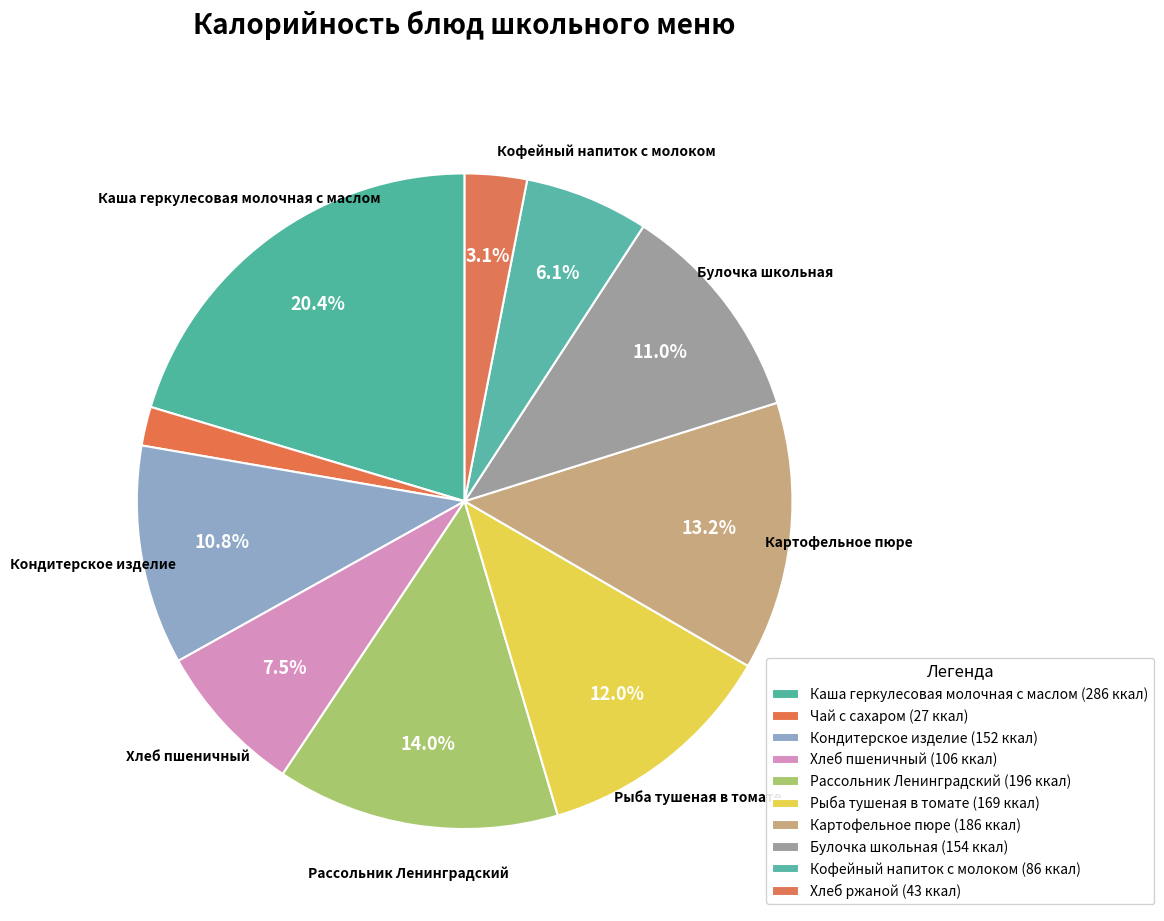

Count the number of slices in the pie.

10